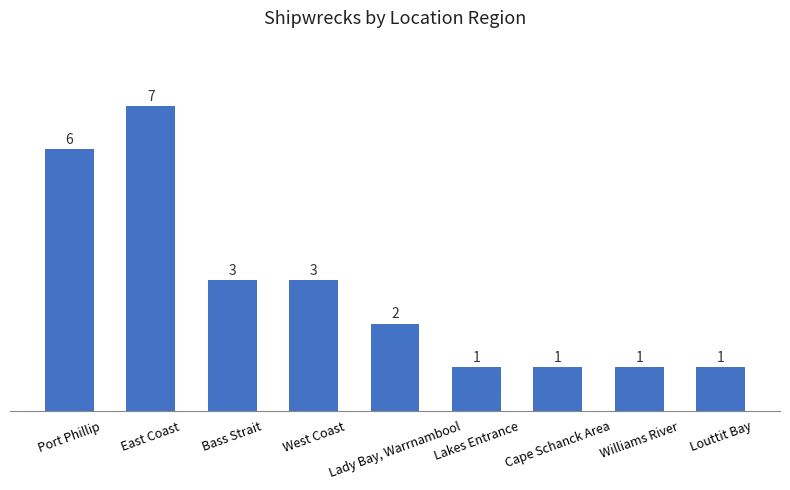

The value at Lady Bay, Warrnambool is 1. True or false?

False